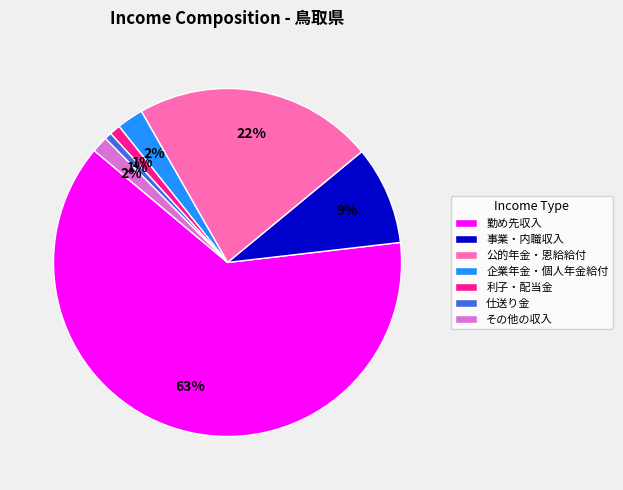

Between 仕送り金 and 公的年金・恩給給付, which is larger?

公的年金・恩給給付